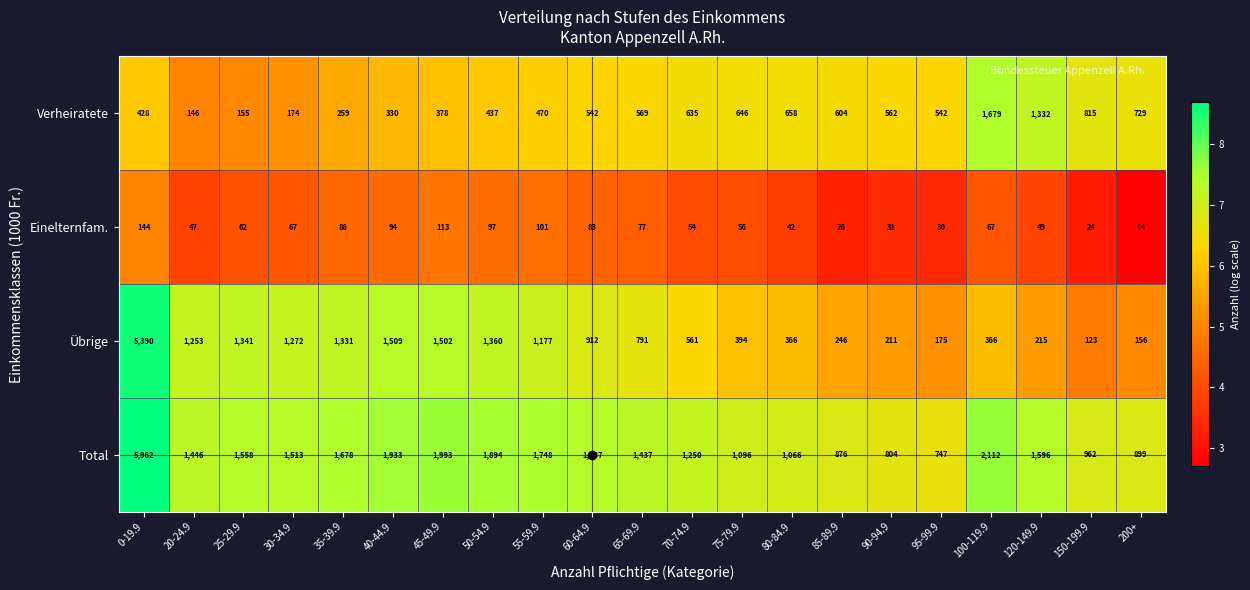

Which series has the widest spread of values?

Übrige